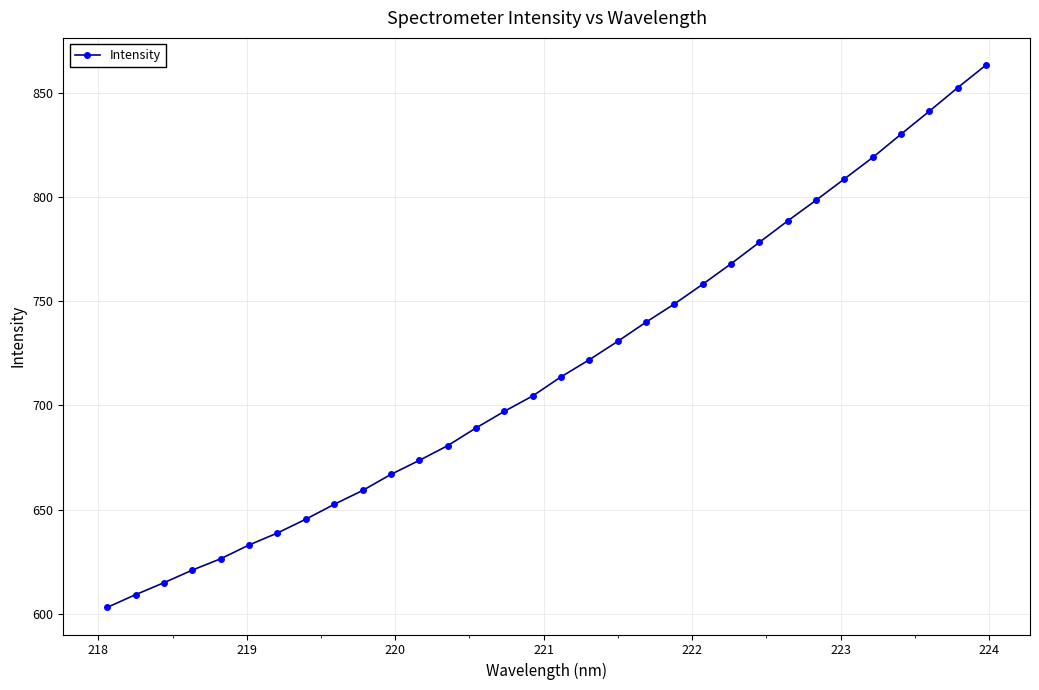

True or false: there are more than 2 points higher than both neighbors.

False